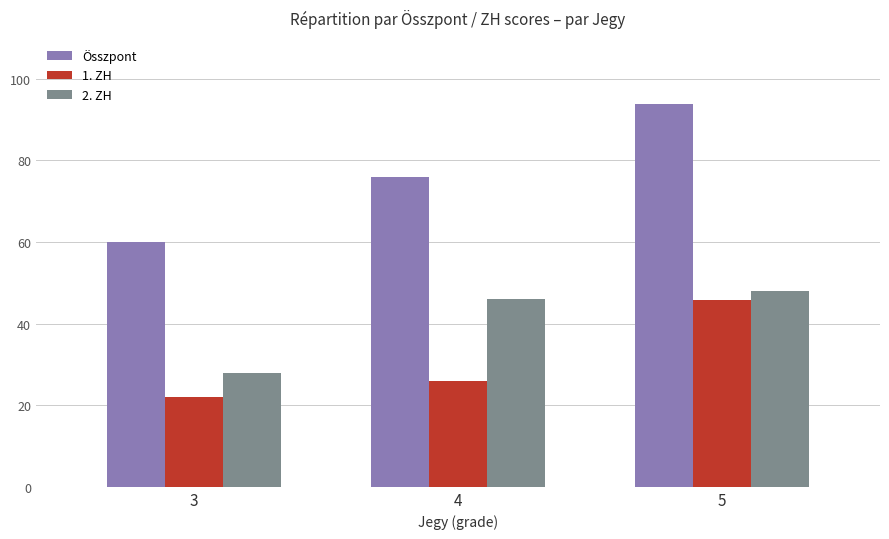

How many bars are there in each group?

3